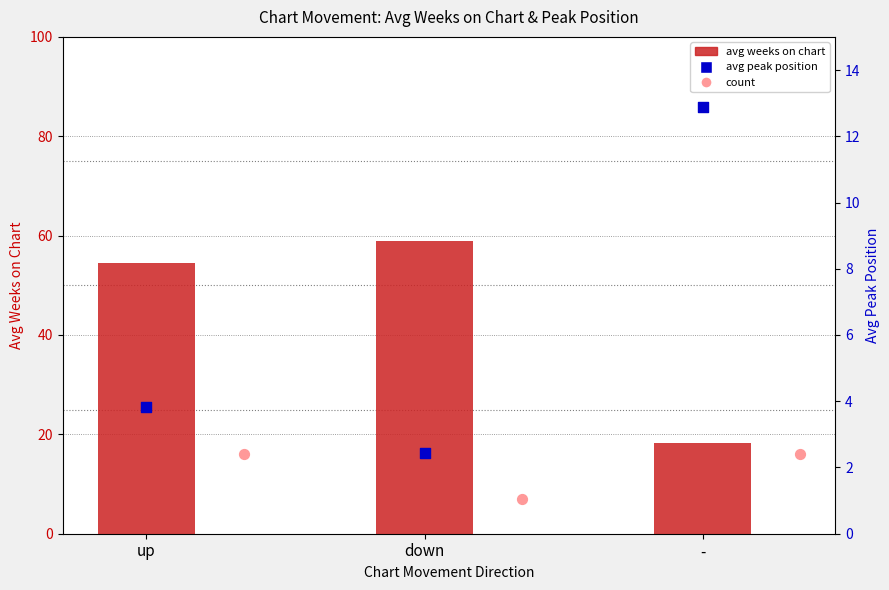

At which category is the sum across all series the highest?

up